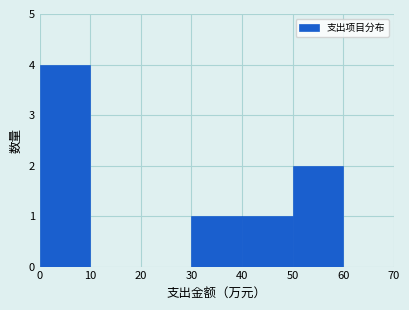

Reading left to right, transcribe this chart: for each bar, give the range it covers on the x-axis and its height. The values are not printed on the chart, so give them approximately, as read against the axis.

0 to 10: 4
10 to 20: 0
20 to 30: 0
30 to 40: 1
40 to 50: 1
50 to 60: 2
60 to 70: 0